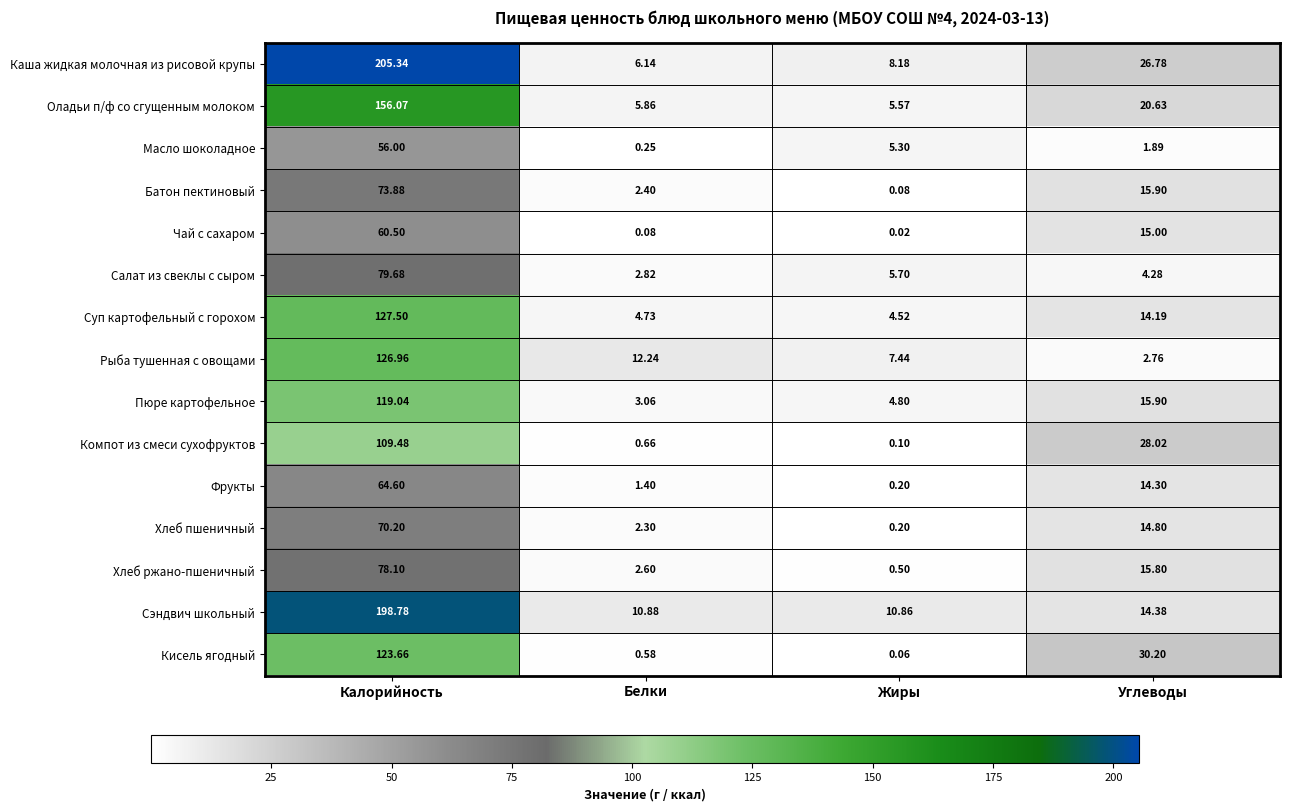

How many distinct data groups are displayed?

15